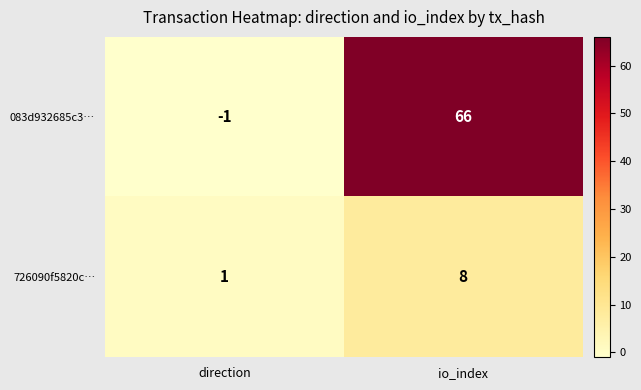

What is the sum of all 083d932685c3… values?

65